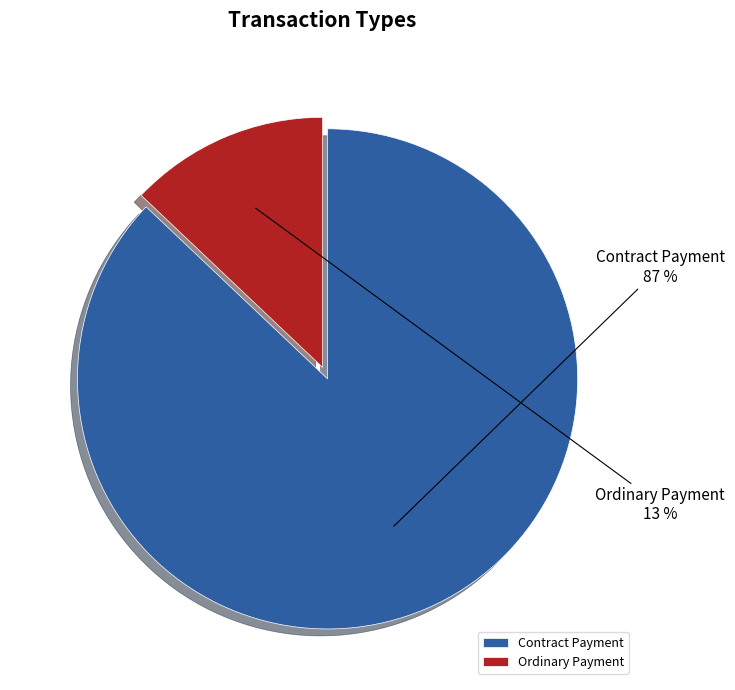

What percentage is the Ordinary Payment slice, to the nearest percent?

13%